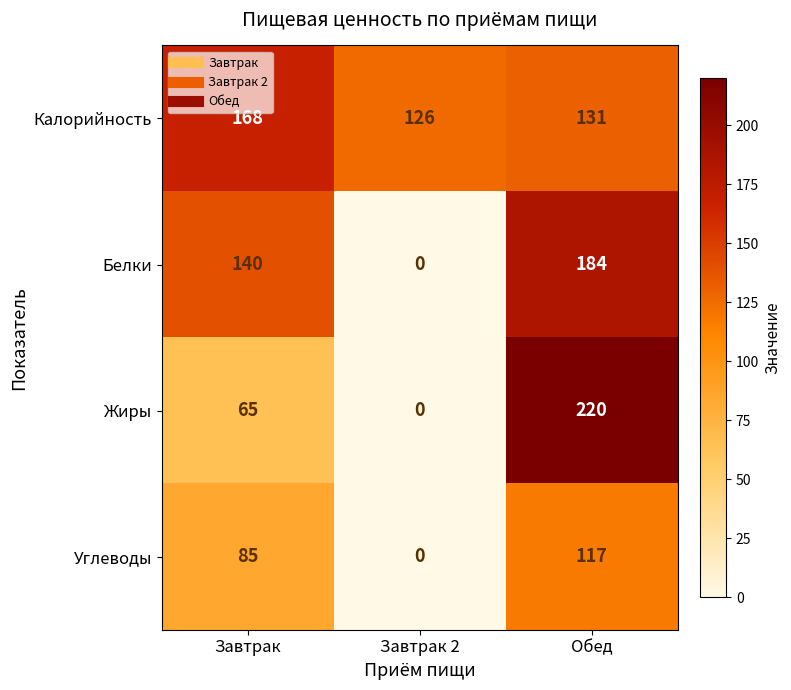

Where is Углеводы nearest to the value 58?

Завтрак